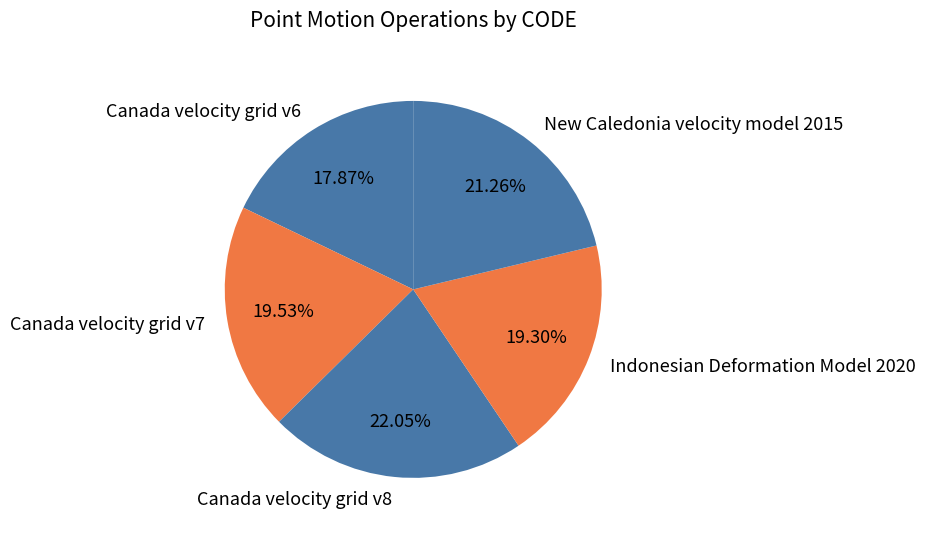

True or false: Canada velocity grid v8 accounts for 22% of the total.

True